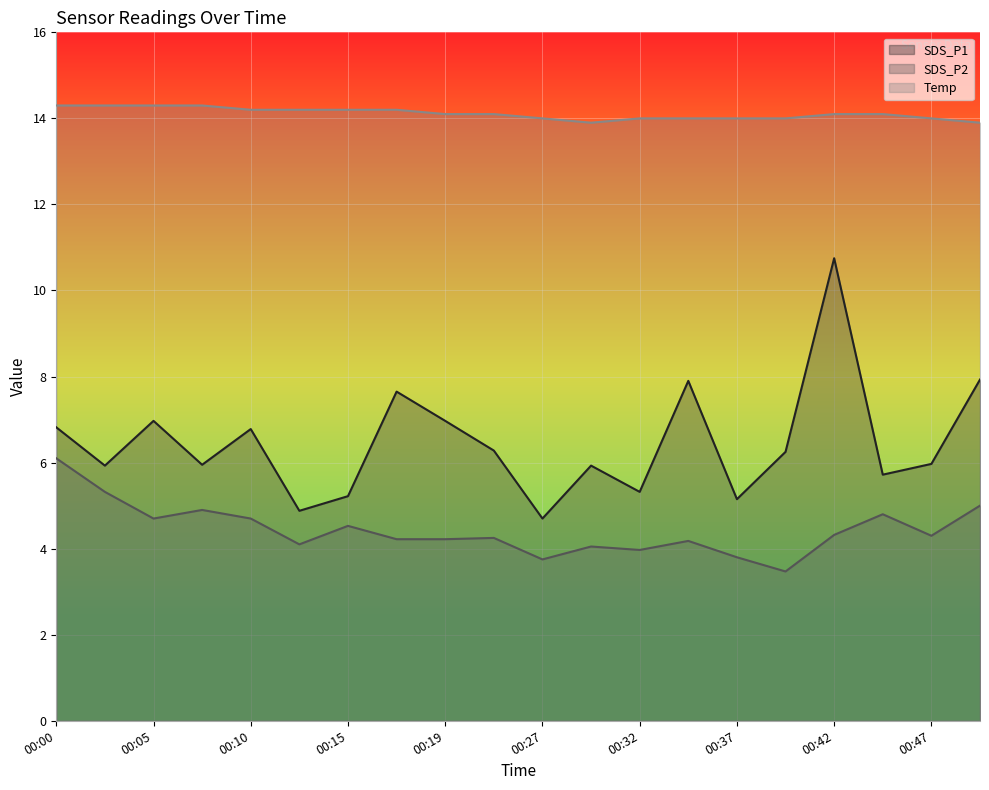

Is the value of SDS_P2 at 00:19 greater than the value of SDS_P1 at 00:19?

No